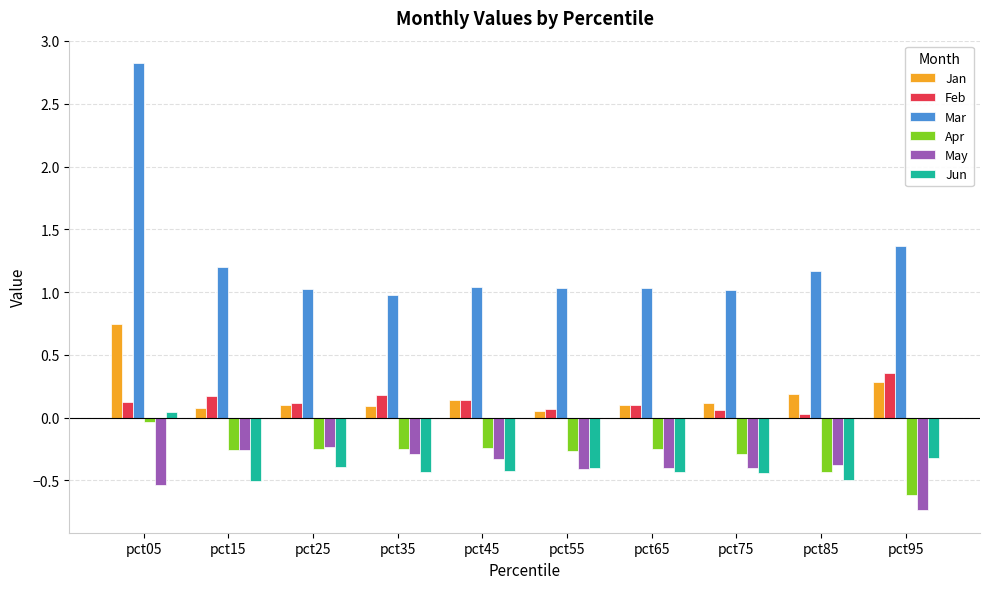

Which series has the widest spread of values?

Mar